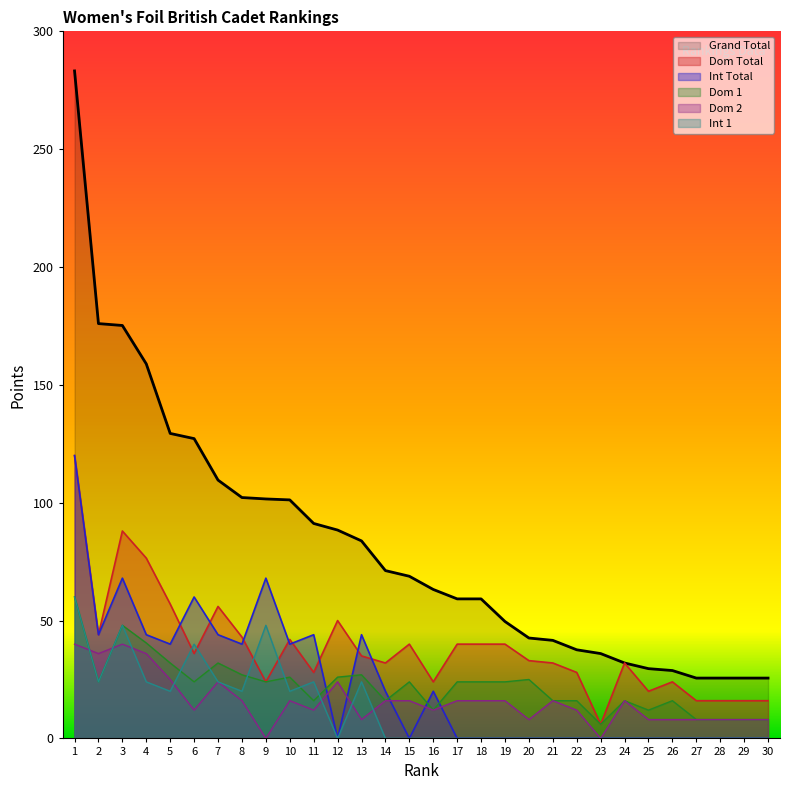

How many values in the Dom 2 series are below 16?

14